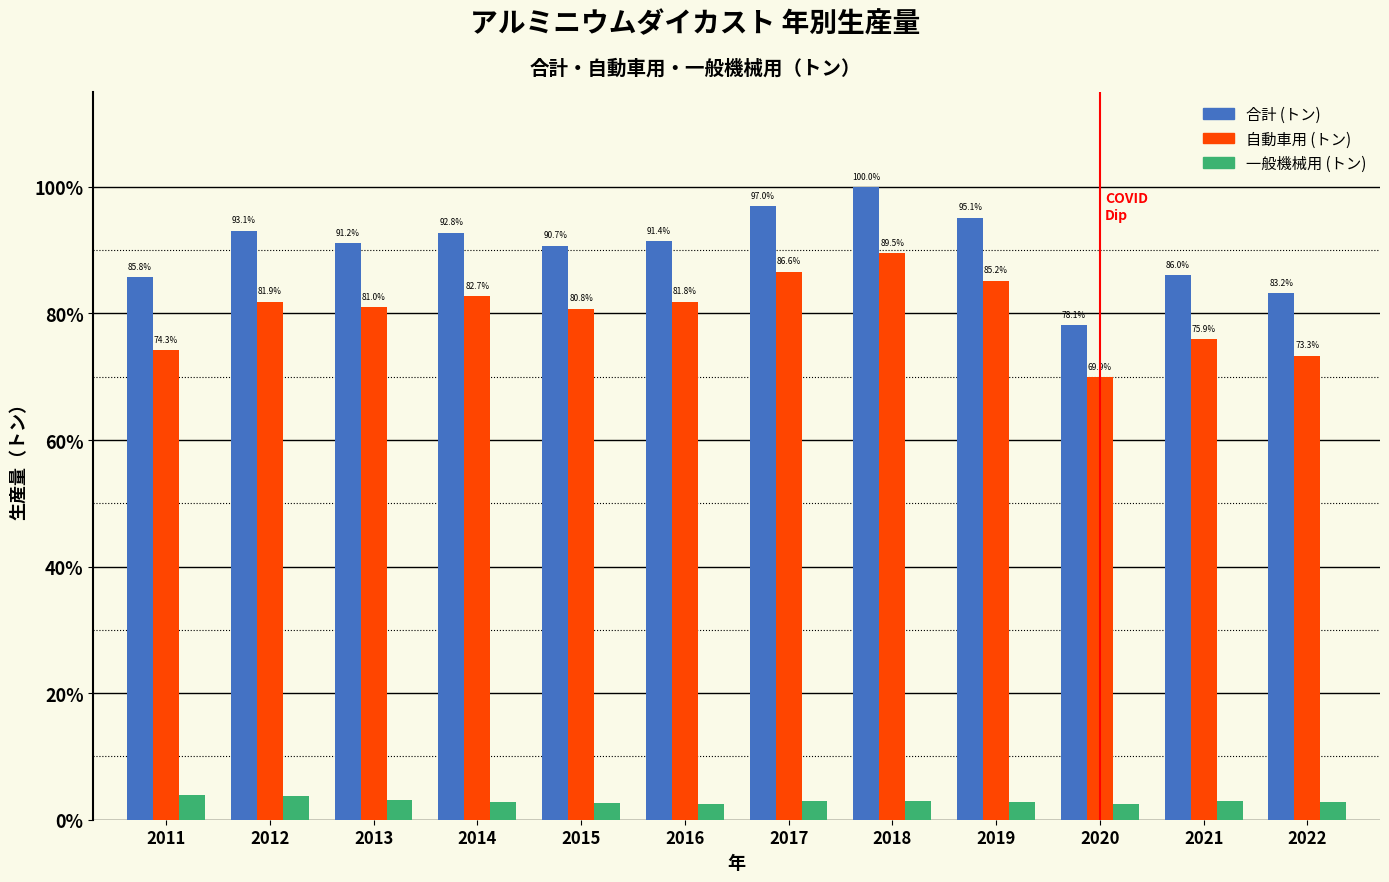

Does the chart contain stacked bars?

No